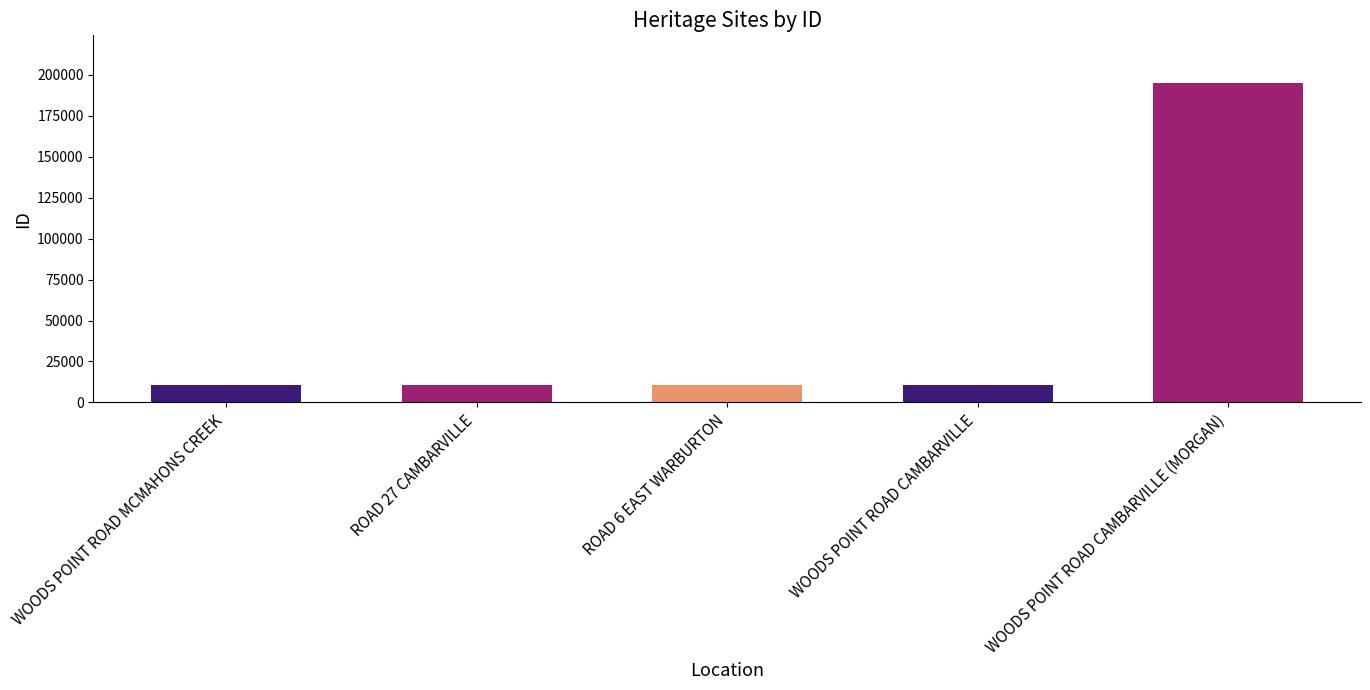

What is the sum of all values?

237500